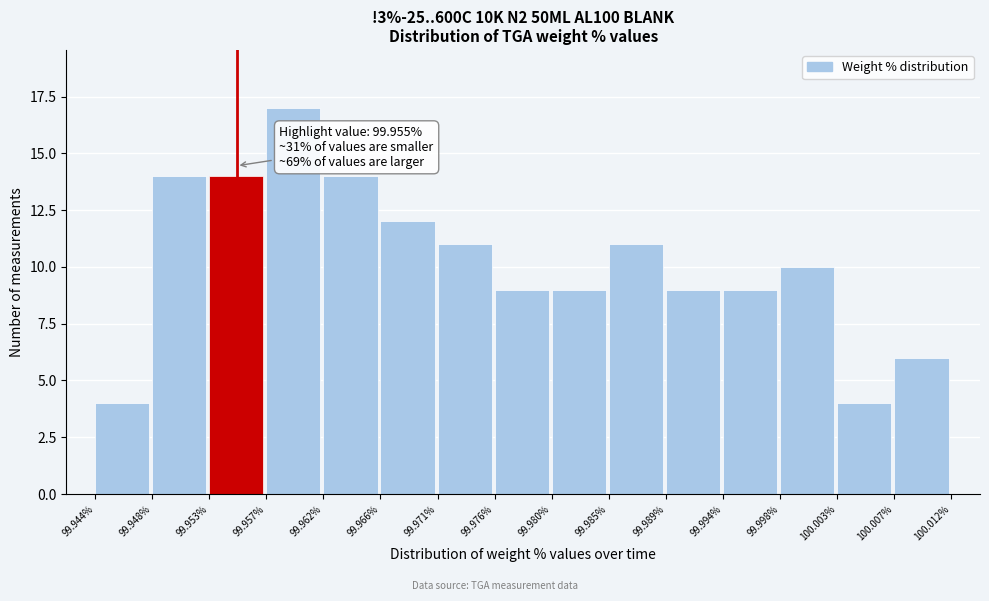

Which range on the x-axis has the tallest bar?

99.957% to 99.962%